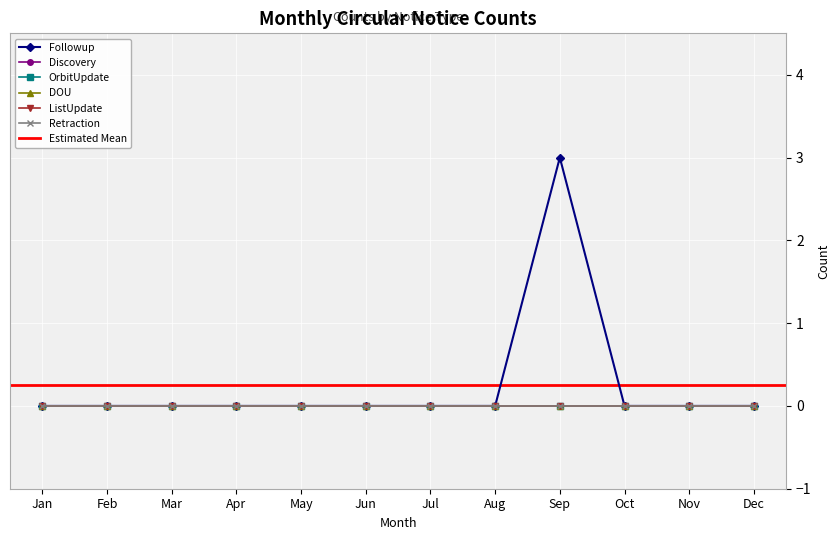

The OrbitUpdate series shows 0 at Dec. True or false?

True